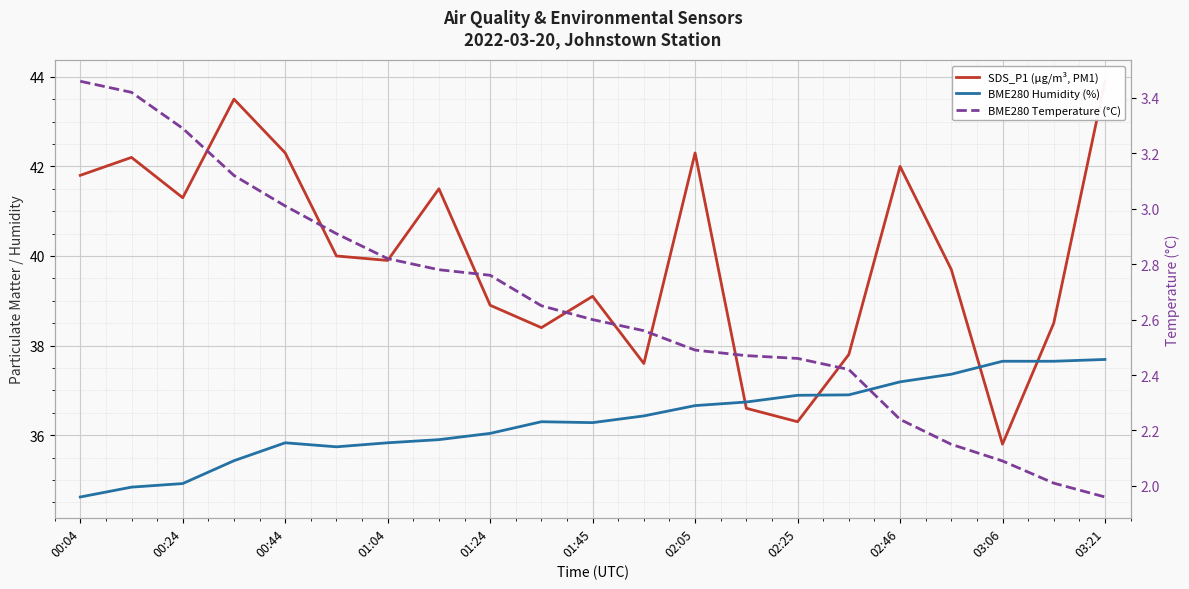

Which series ends up on top after the final intersection of SDS_P1 (µg/m³, PM1) and BME280 Humidity (%)?

SDS_P1 (µg/m³, PM1)